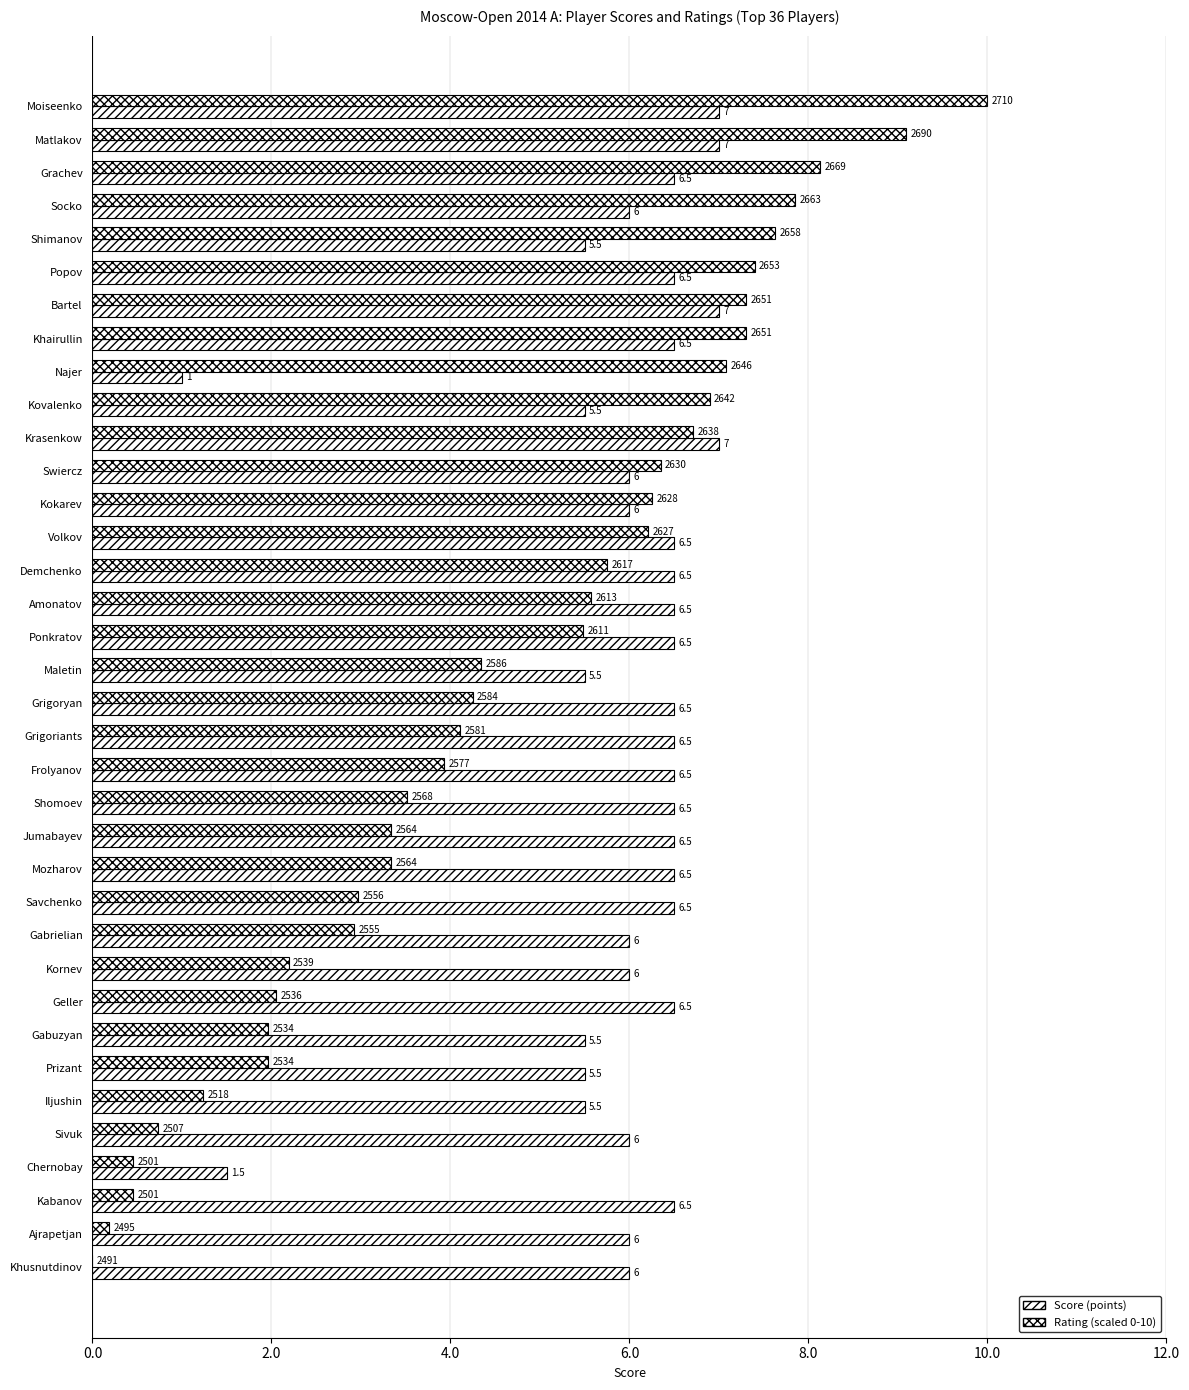

Count the number of data series in this chart.

2